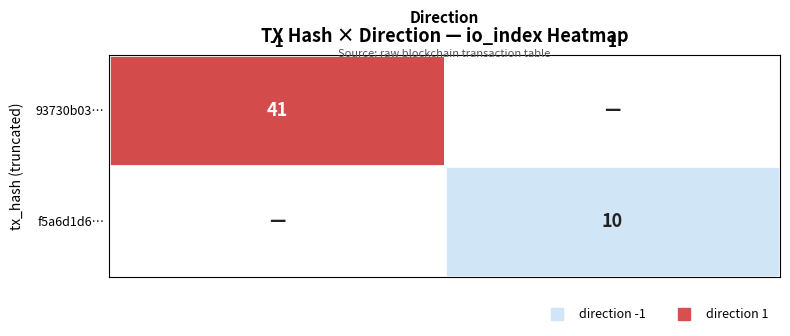

The value of f5a6d1d6… at 1 is 5. True or false?

False